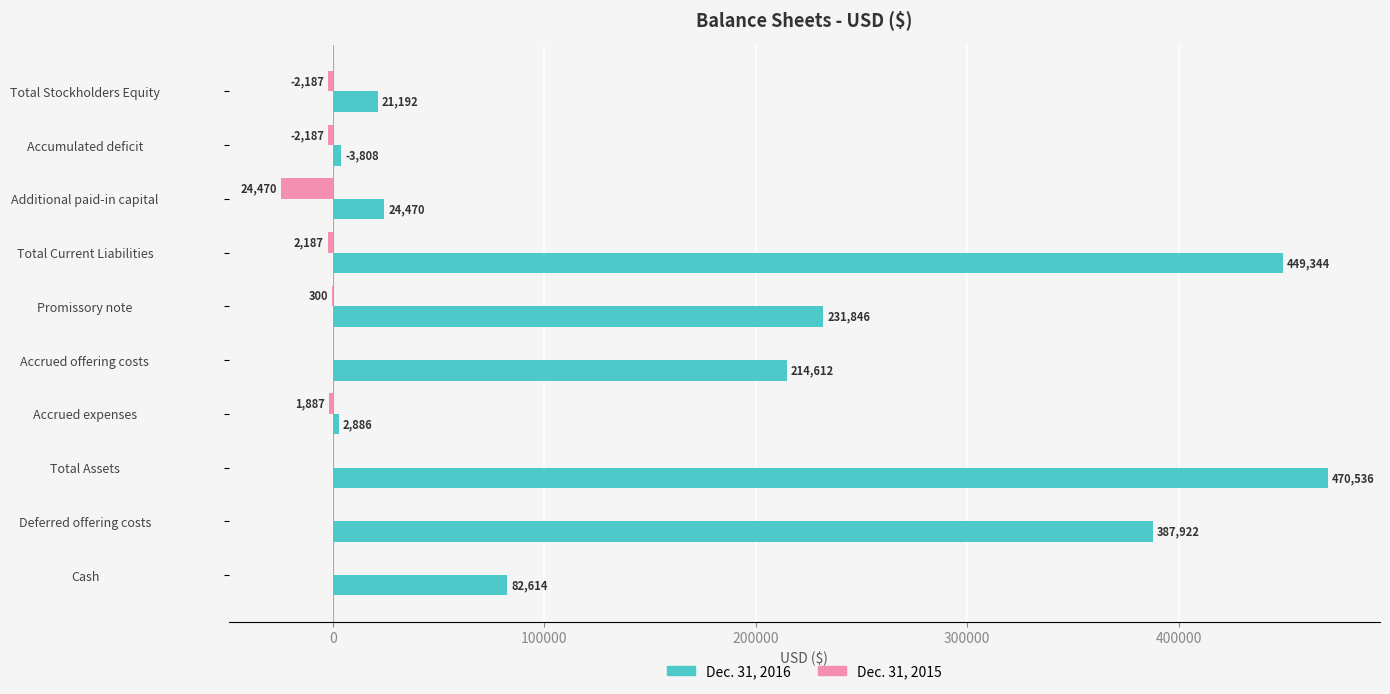

What is the greatest value displayed?

470536